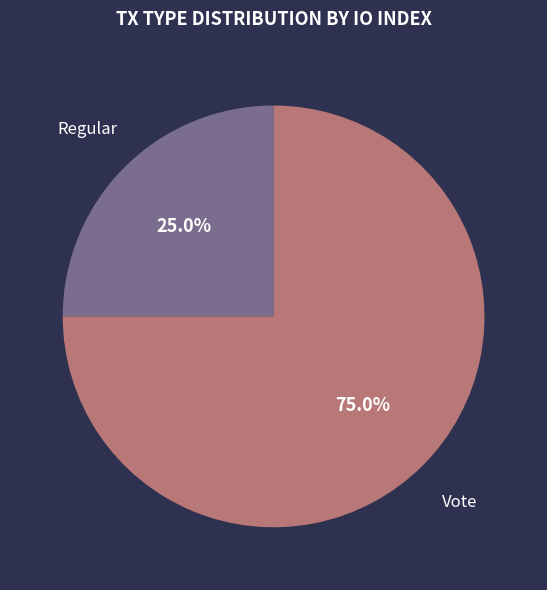

How many segments does this pie chart have?

2